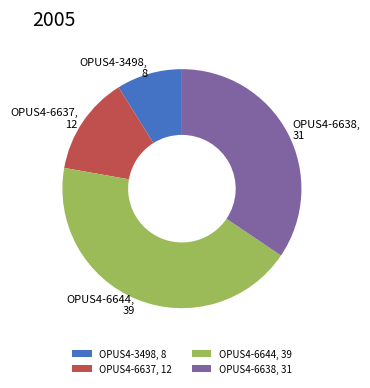

Approximately how many times larger is the value at OPUS4-3498 compared to OPUS4-6637?

0.7